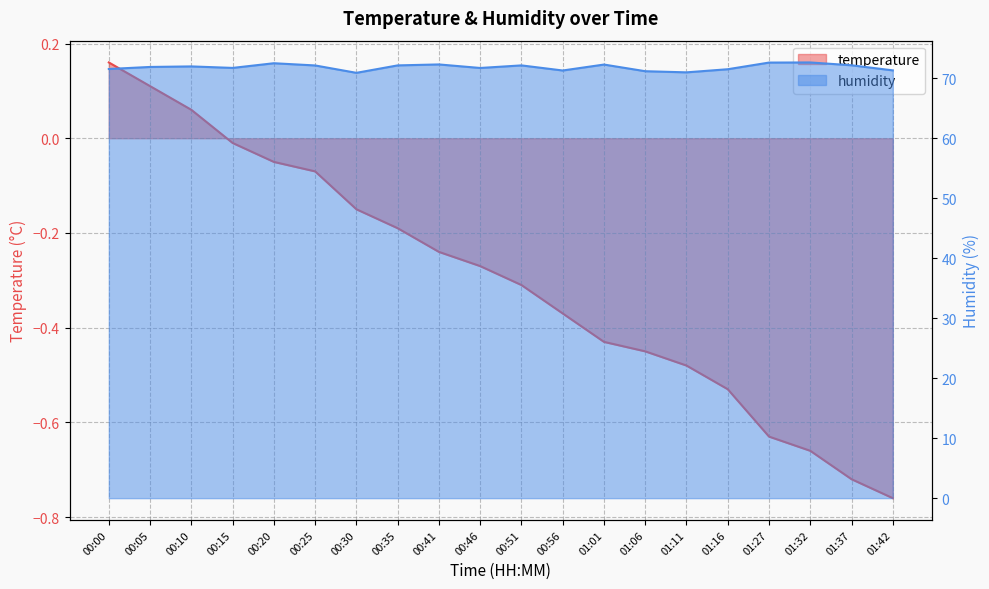

Which has a higher value, 00:46 or 01:01?

00:46